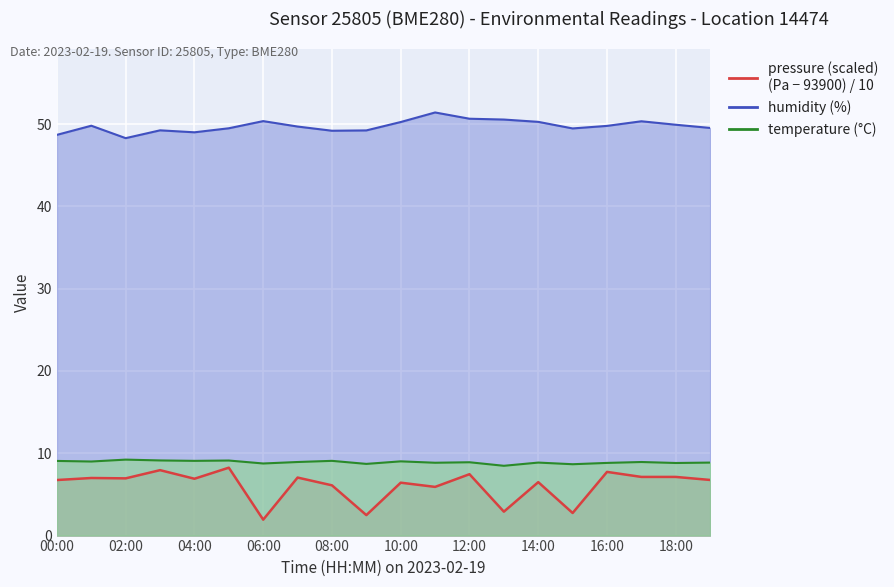

Which category has the highest value in the temperature series?

02:00